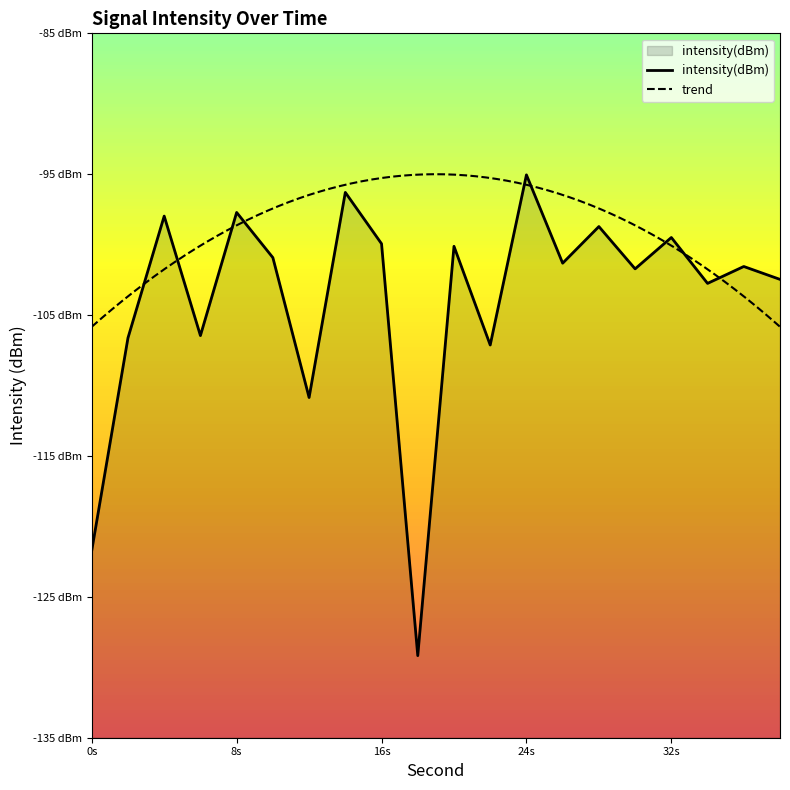

Reading left to right, list all the values displayed in this chart.

-121.7	-106.6	-98.0	-106.5	-97.7	-100.9	-110.9	-96.3	-99.9	-129.2	-100.1	-107.1	-95.0	-101.3	-98.7	-101.7	-99.5	-102.7	-101.6	-102.5